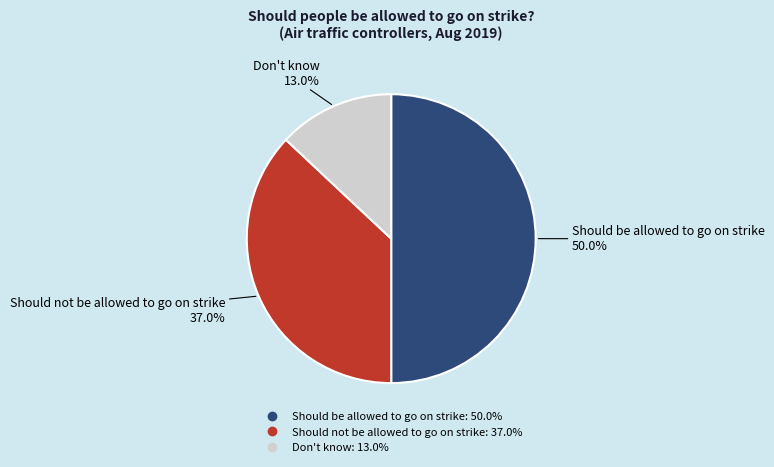

To the nearest percent, what is the combined percentage of Should be allowed to go on strike and Should not be allowed to go on strike?

87%